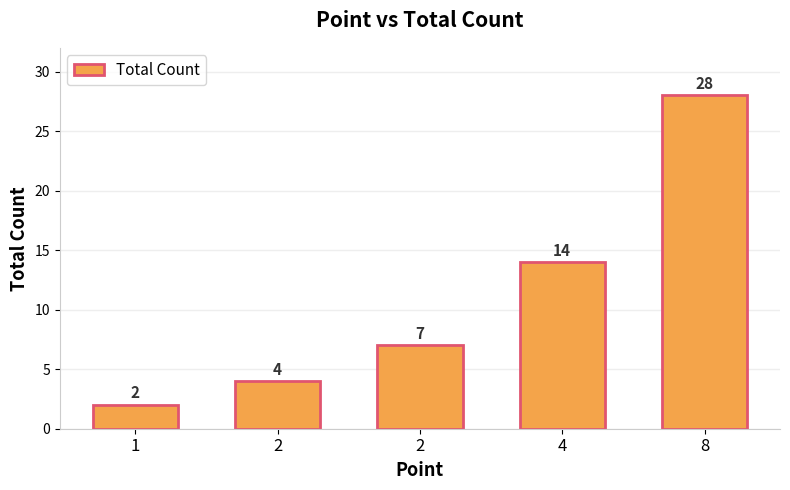

Reading left to right, what are all the values shown in this chart?

1=2	2=4	2=7	4=14	8=28